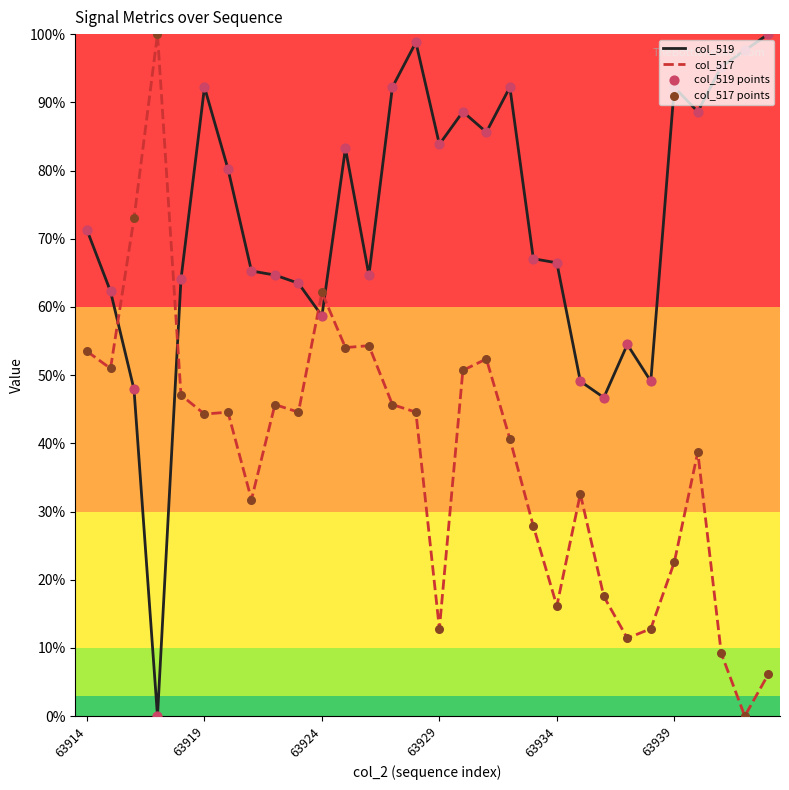

Which series has the largest total across all categories?

col_519